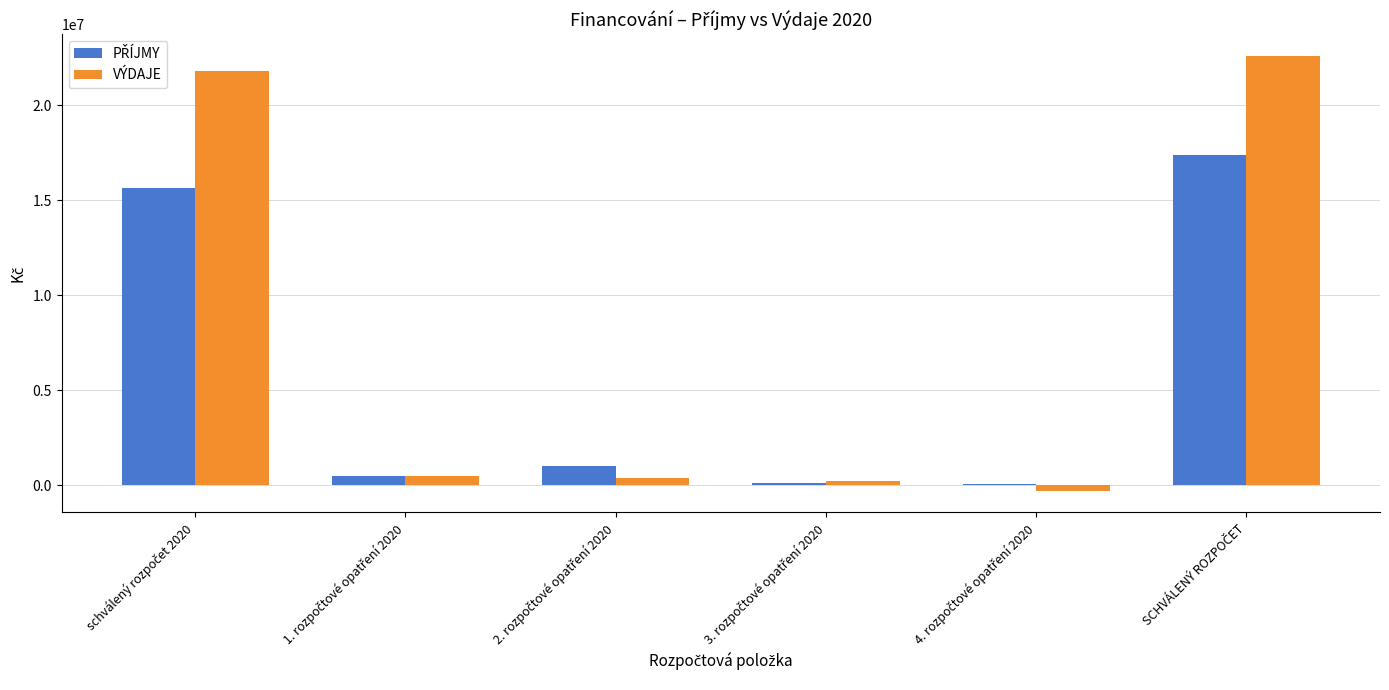

Which series has the largest total across all categories?

VÝDAJE